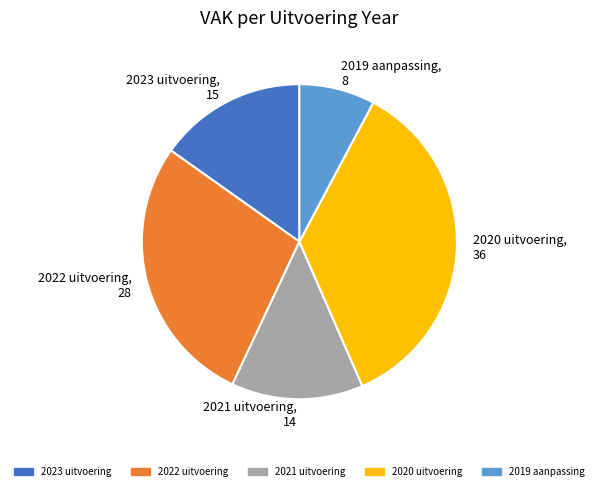

Which slice is the smallest?

2019 aanpassing